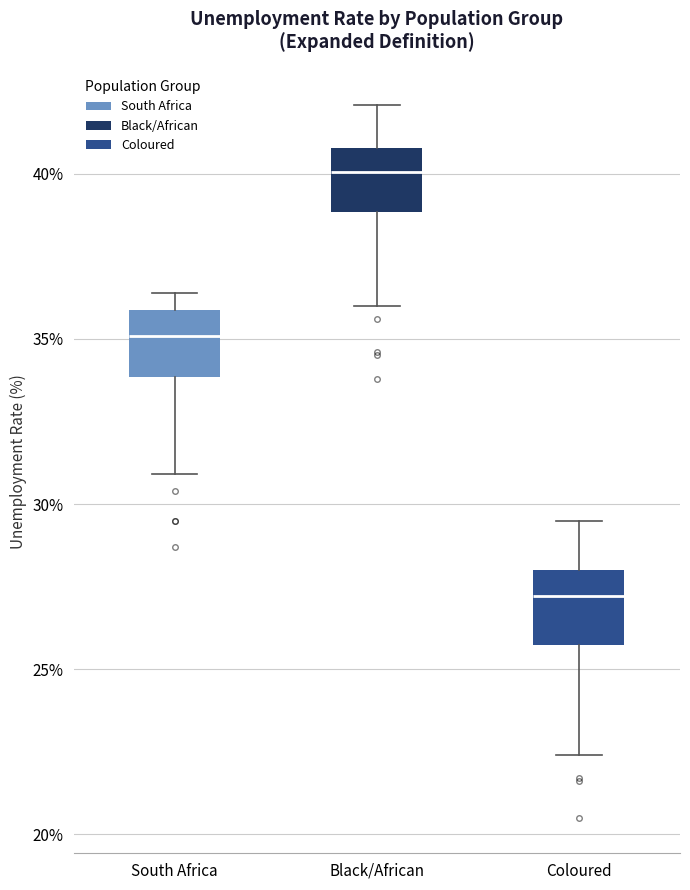

Reading left to right, transcribe this box plot: for each box, give where its median line is, the range the box spans, and where its two whiskers end, as read against the y-axis. The values are not printed on the chart, so give them approximately, as read against the axis.

South Africa: median 35.0, box 34.0 to 36.0, whiskers 31.0 to 36.5
Black/African: median 40.0, box 39.0 to 41.0, whiskers 36.0 to 42.0
Coloured: median 27.0, box 25.5 to 28.0, whiskers 22.5 to 29.5